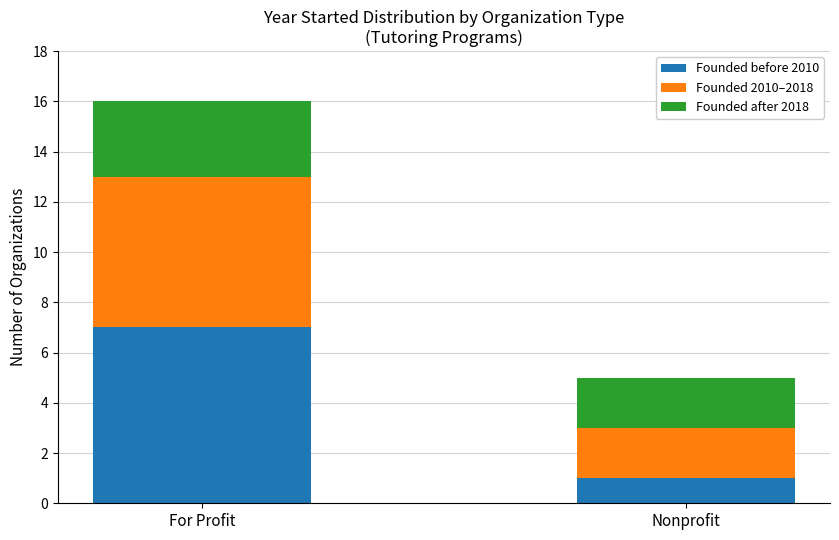

How many data points in Founded before 2010 are less than 7?

1